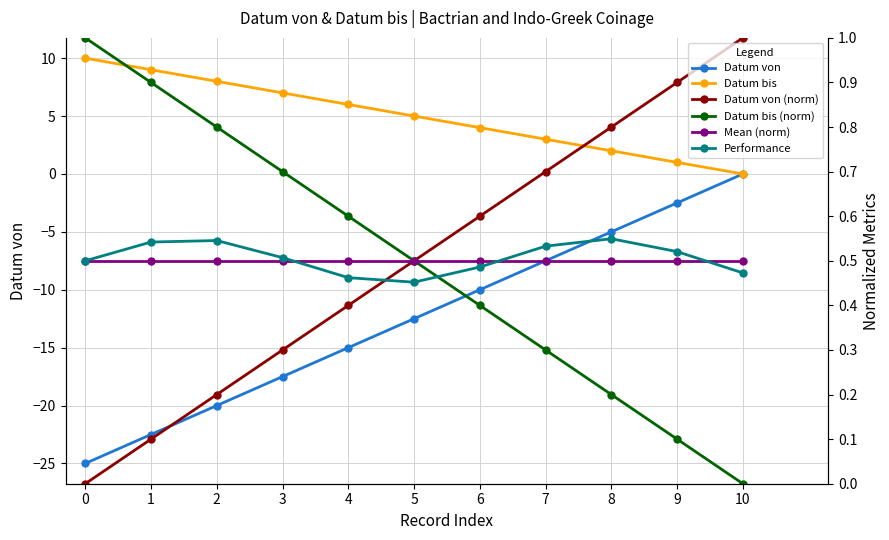

True or false: Datum von (norm) and Datum bis (norm) cross at least once.

False